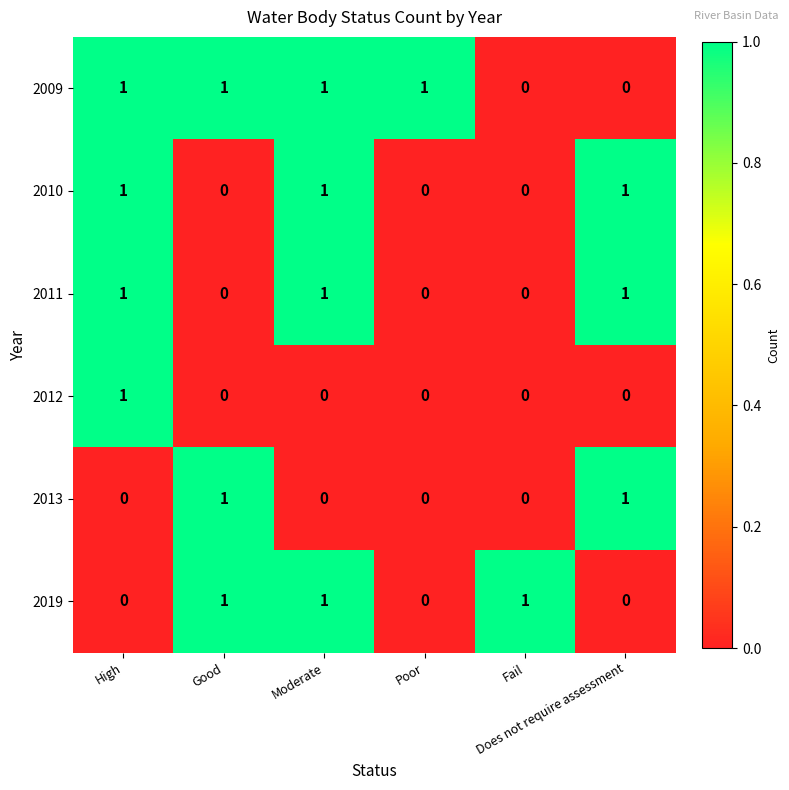

What is the sum of all 2019 values?

3